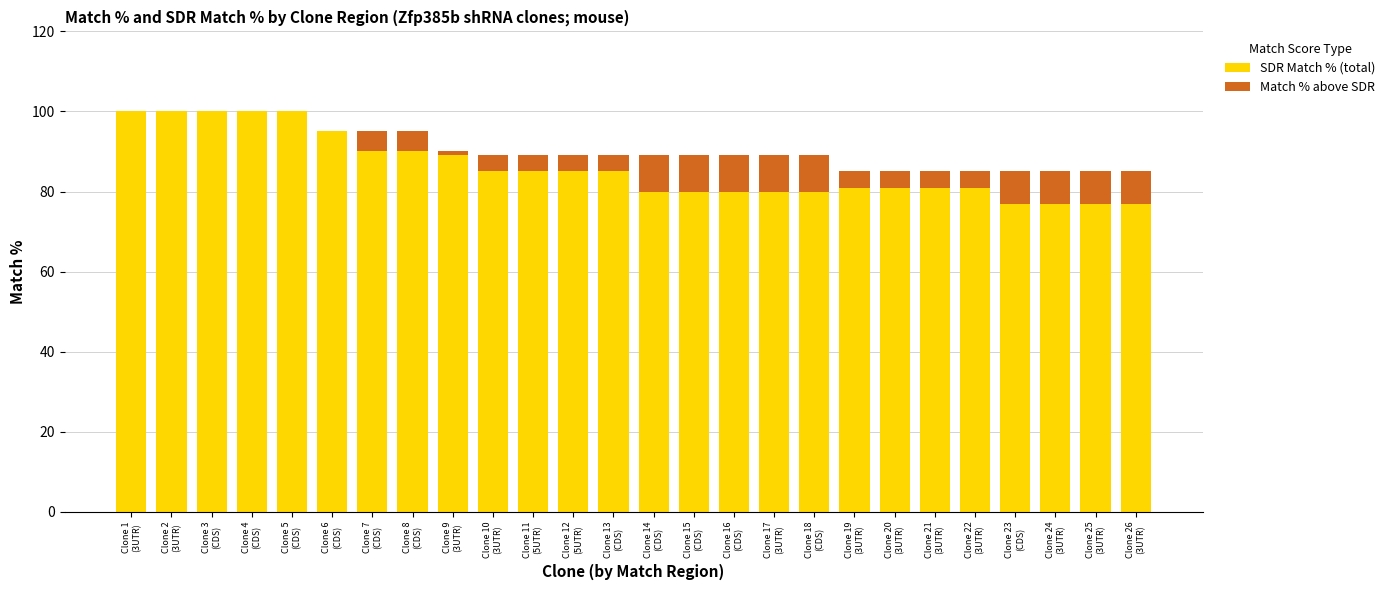

At which label does Match % above SDR first exceed -4?

Clone 1
(3UTR)